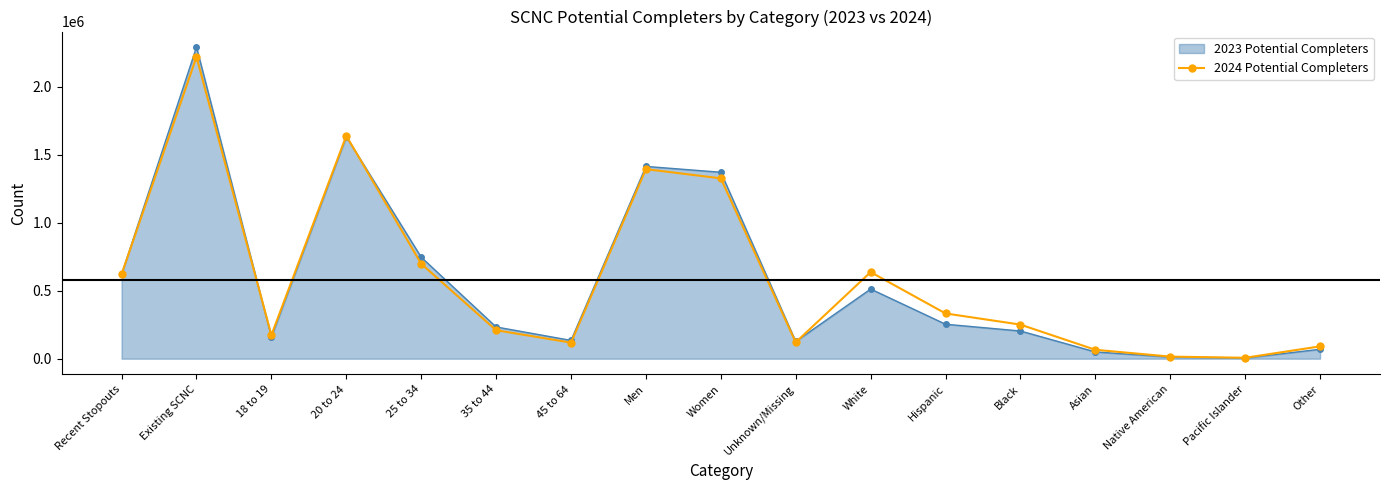

The value at Asian is 97150. True or false?

False